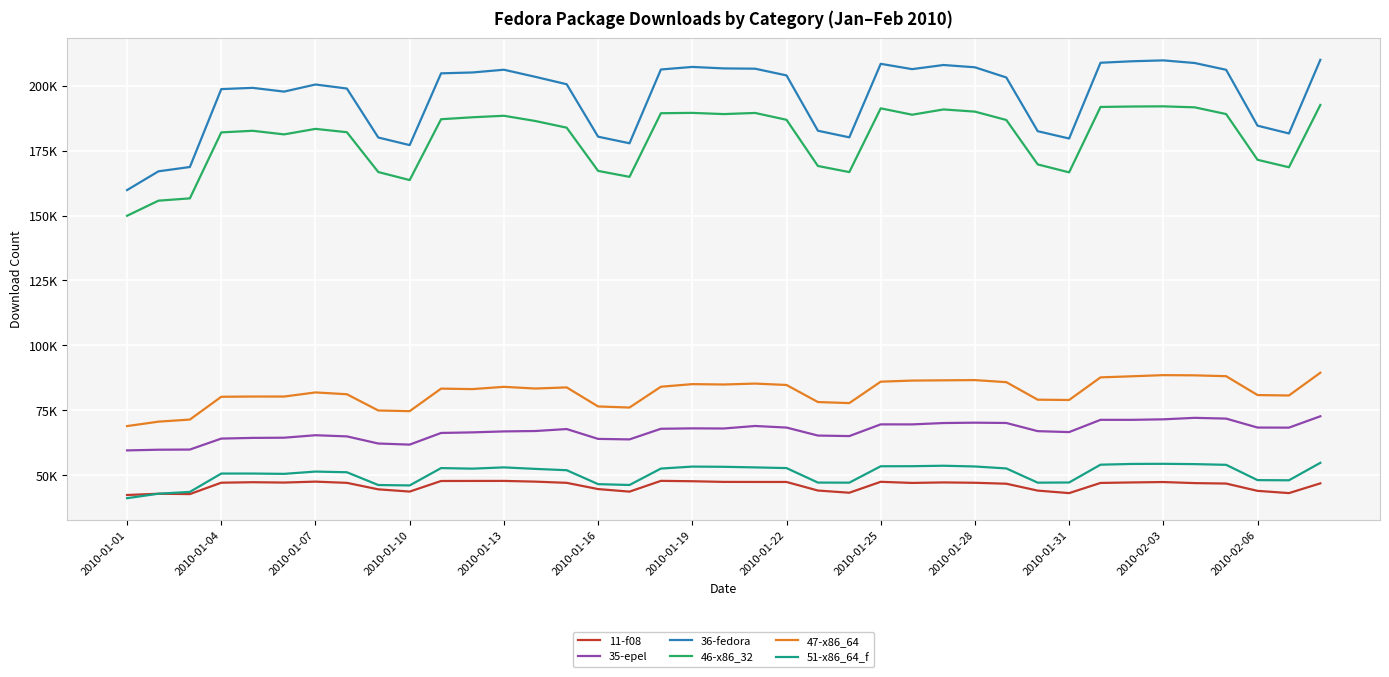

What is the difference between the second highest and second lowest values in the 35-epel series?

12277